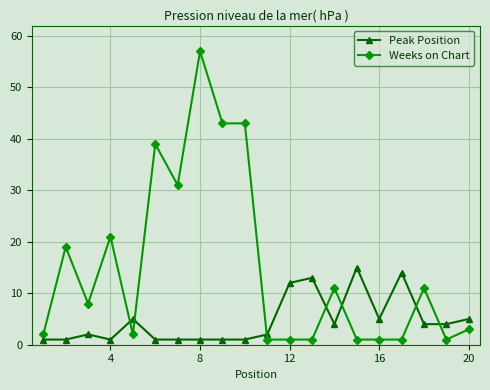

Reading left to right, extract all data points from this chart.

Peak Position: 1	1	2	1	5	1	1	1	1	1	2	12	13	4	15	5	14	4	4	5
Weeks on Chart: 2	19	8	21	2	39	31	57	43	43	1	1	1	11	1	1	1	11	1	3